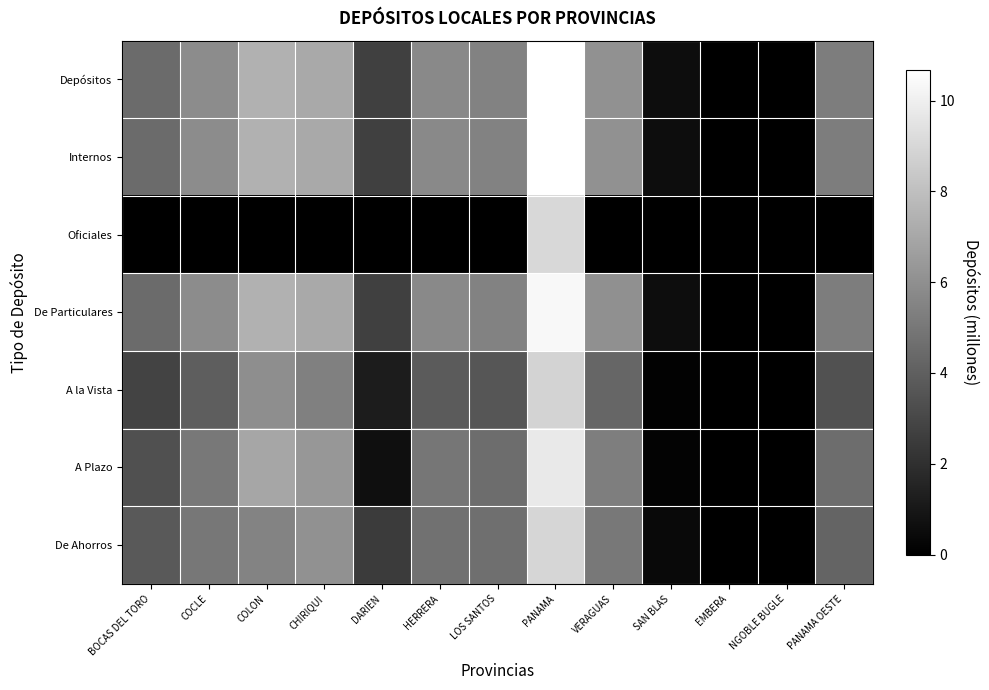

Which series has the widest spread of values?

Depósitos